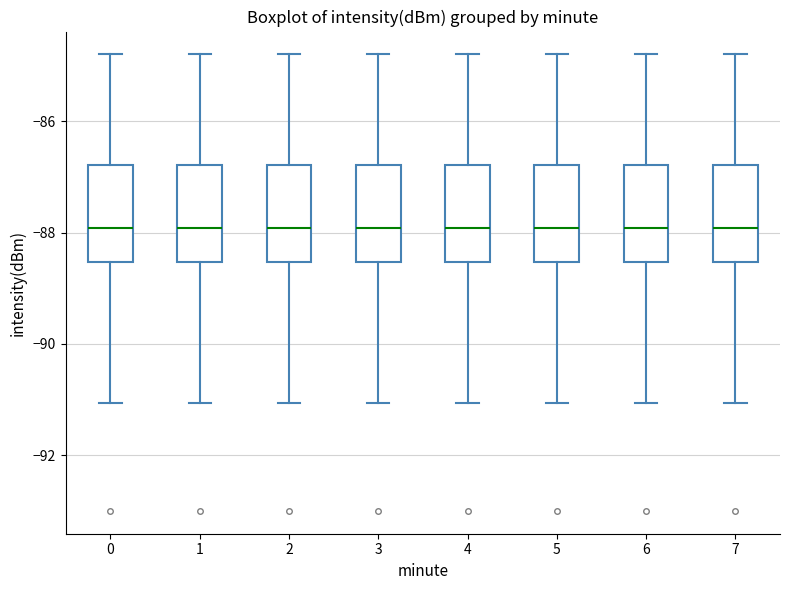

Reading left to right, transcribe this box plot: for each box, give where its median line is, the range the box spans, and where its two whiskers end, as read against the y-axis. The values are not printed on the chart, so give them approximately, as read against the axis.

0: median -88.0, box -88.6 to -86.8, whiskers -91.0 to -84.8
1: median -88.0, box -88.6 to -86.8, whiskers -91.0 to -84.8
2: median -88.0, box -88.6 to -86.8, whiskers -91.0 to -84.8
3: median -88.0, box -88.6 to -86.8, whiskers -91.0 to -84.8
4: median -88.0, box -88.6 to -86.8, whiskers -91.0 to -84.8
5: median -88.0, box -88.6 to -86.8, whiskers -91.0 to -84.8
6: median -88.0, box -88.6 to -86.8, whiskers -91.0 to -84.8
7: median -88.0, box -88.6 to -86.8, whiskers -91.0 to -84.8